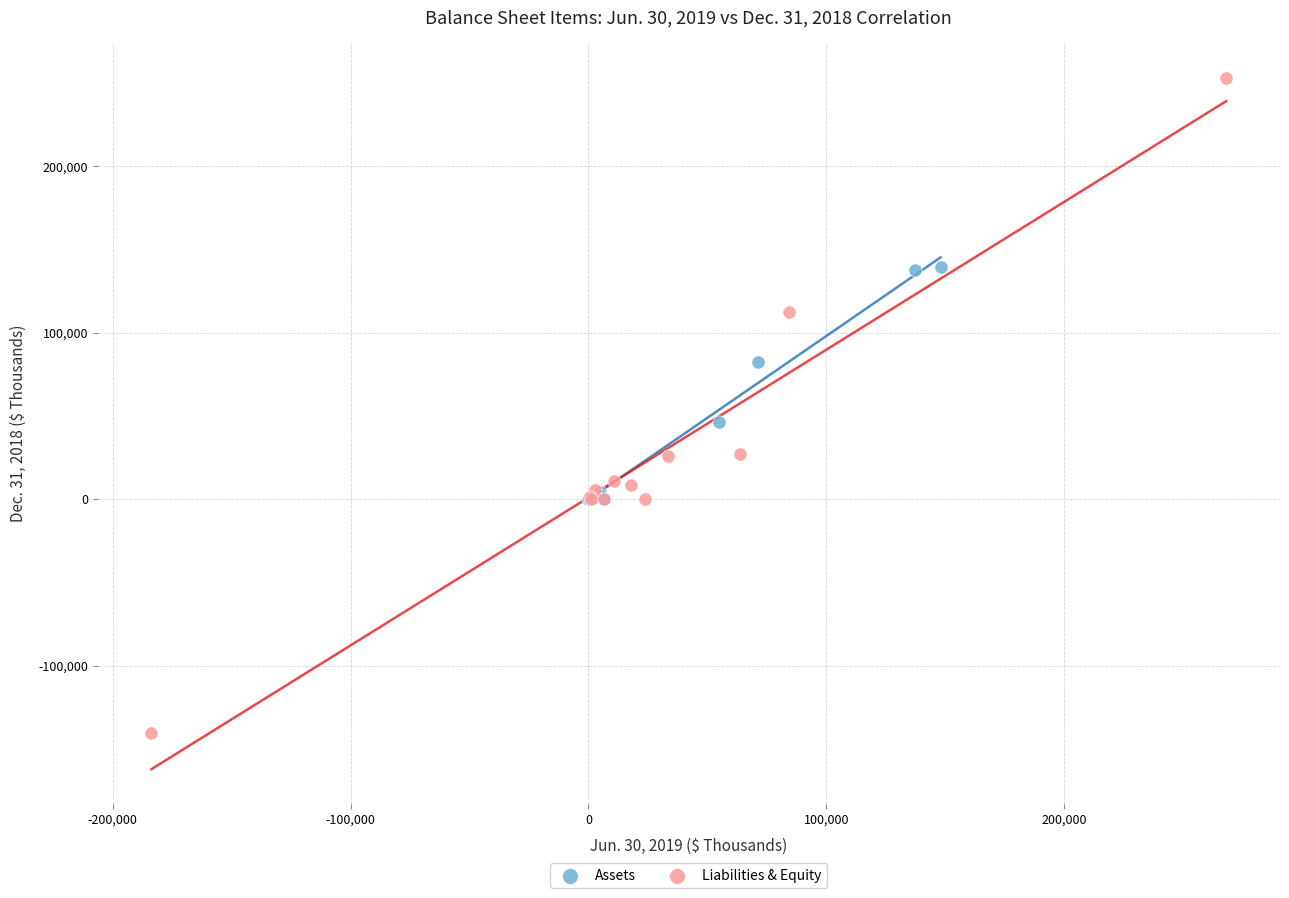

Which series has the widest spread of Y values?

Liabilities & Equity